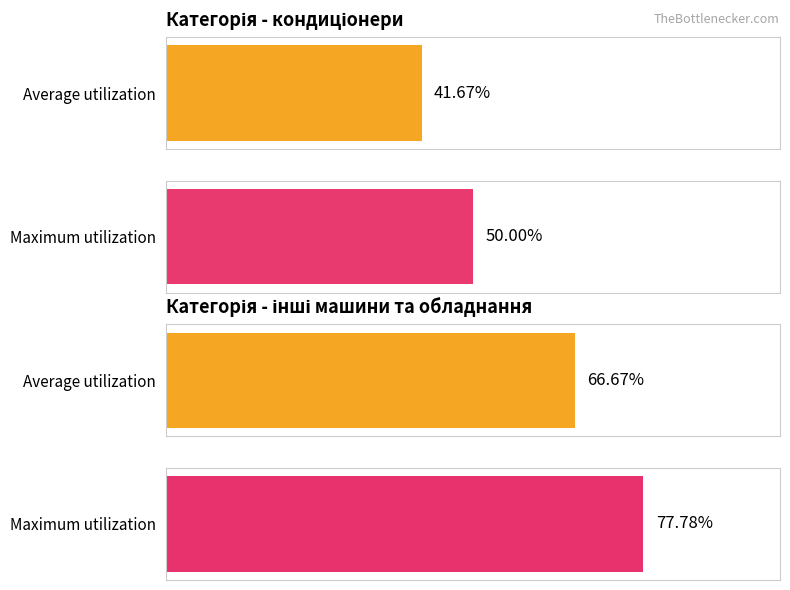

What position from the left is інші машини та обладнання?

2